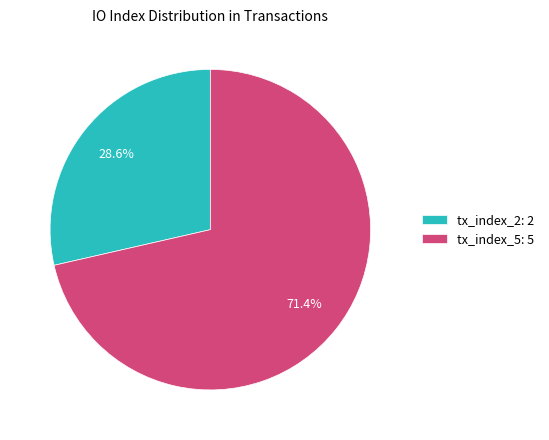

To the nearest percent, what percentage of the pie is tx_index_2?

29%